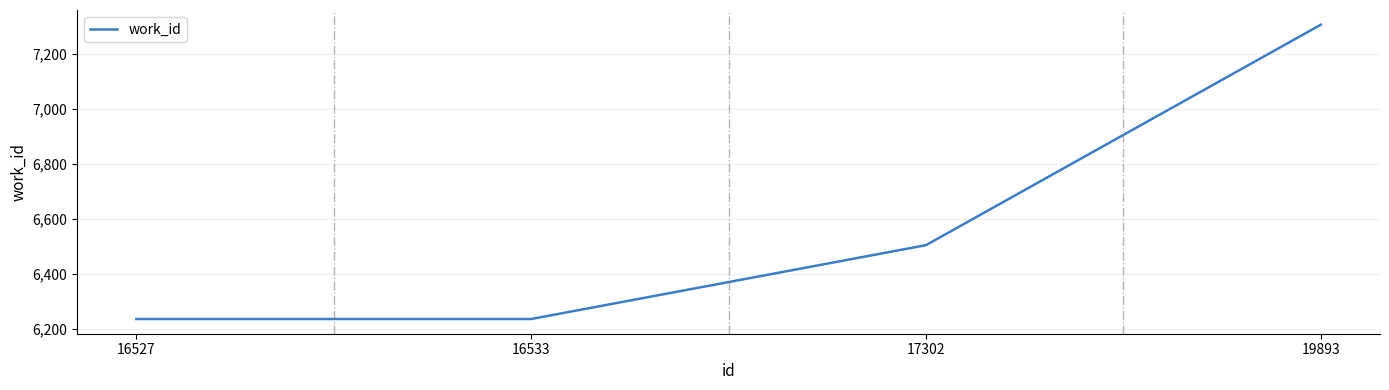

Where is the data nearest to the value 6771?

17302